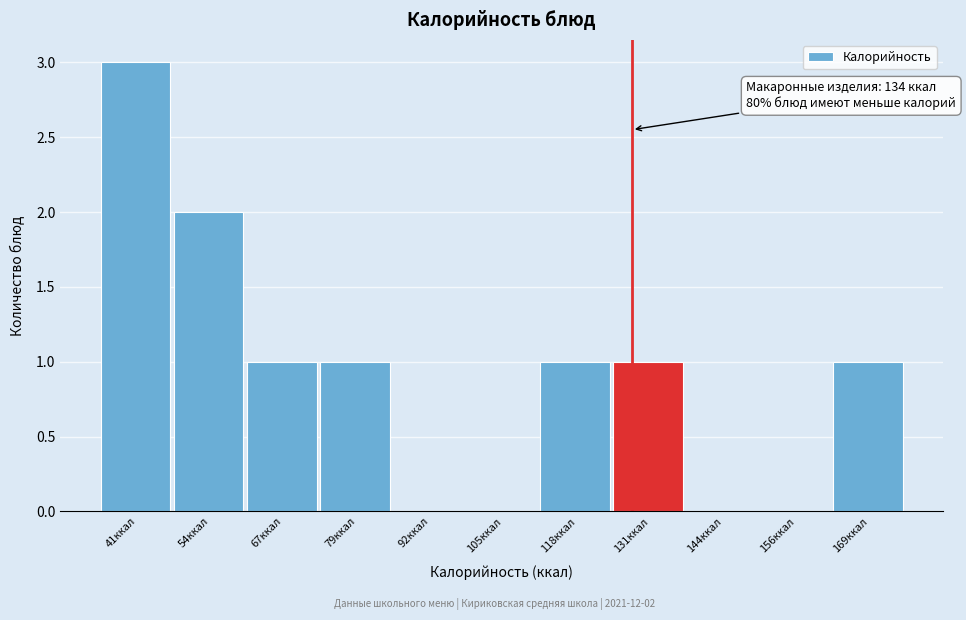

Reading left to right, extract all data points from this chart.

41ккал=3	54ккал=2	67ккал=1	79ккал=1	92ккал=0	105ккал=0	118ккал=1	131ккал=1	144ккал=0	156ккал=0	169ккал=1